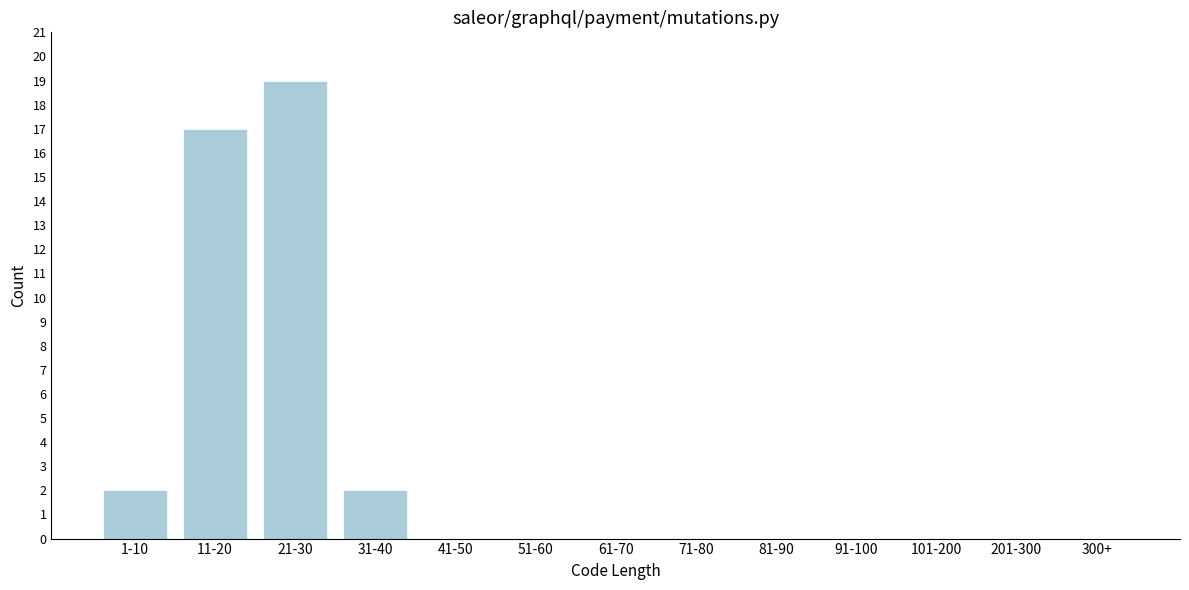

Reading left to right, what are all the values shown in this chart?

1-10=2	11-20=17	21-30=19	31-40=2	41-50=0	51-60=0	61-70=0	71-80=0	81-90=0	91-100=0	101-200=0	201-300=0	300+=0